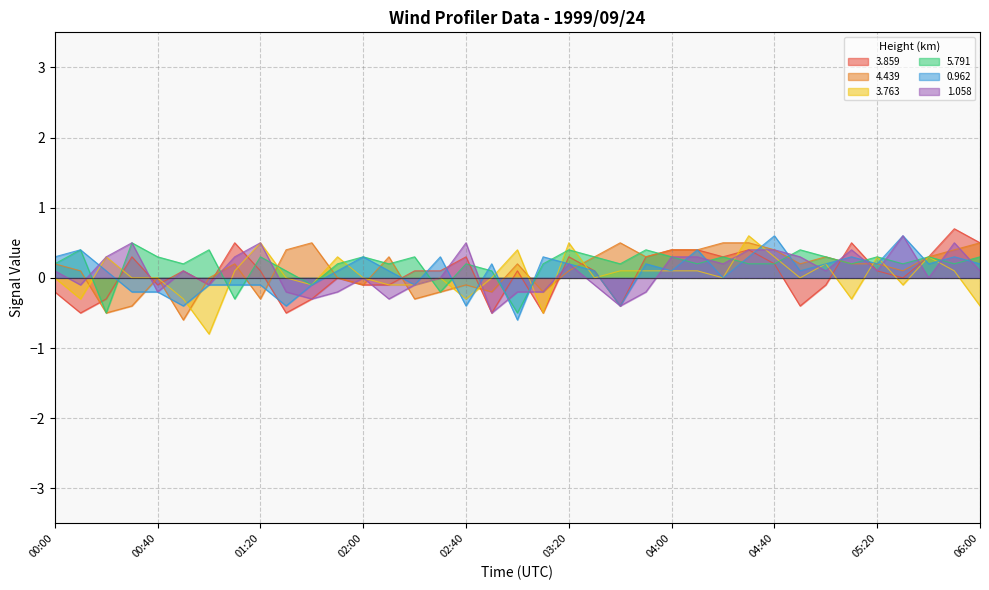

Where is 3.763 nearest to the value 0?

00:00